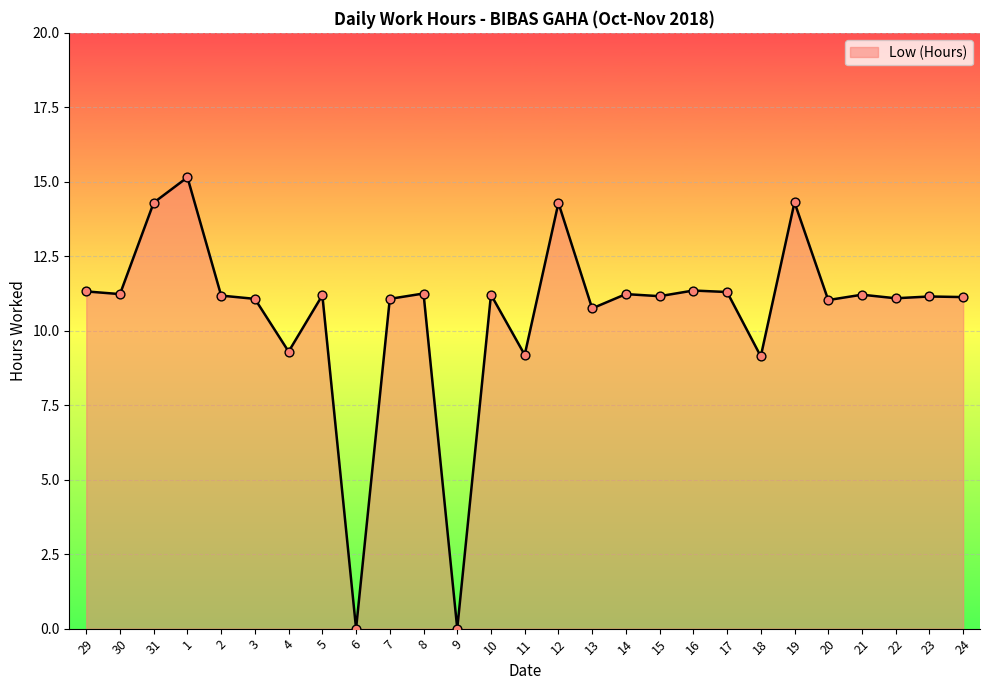

What is the ratio of the value at 20 to the value at 4?

1.2